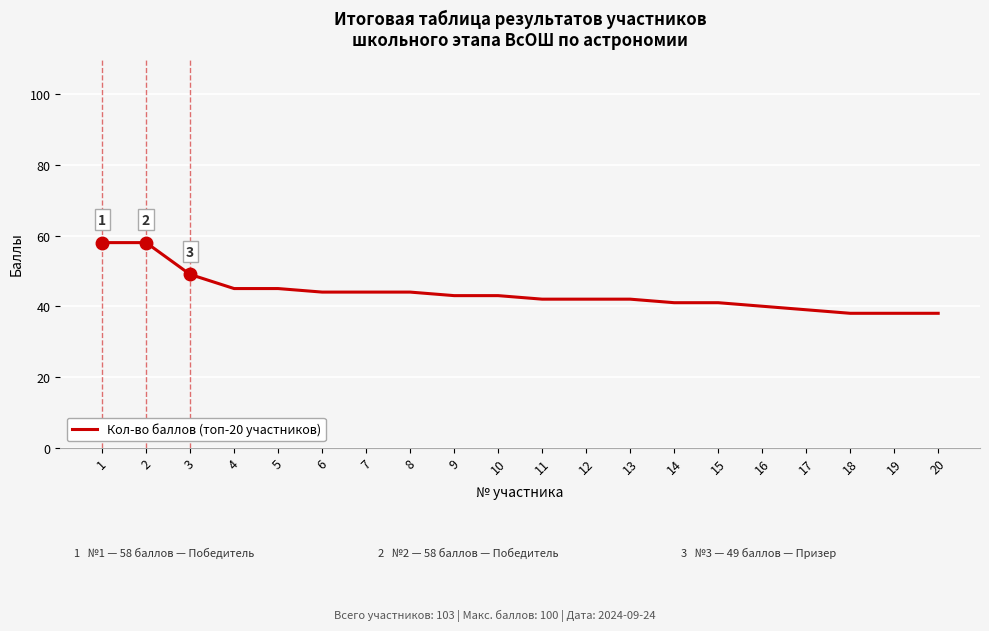

What is the maximum value shown in the chart?

58